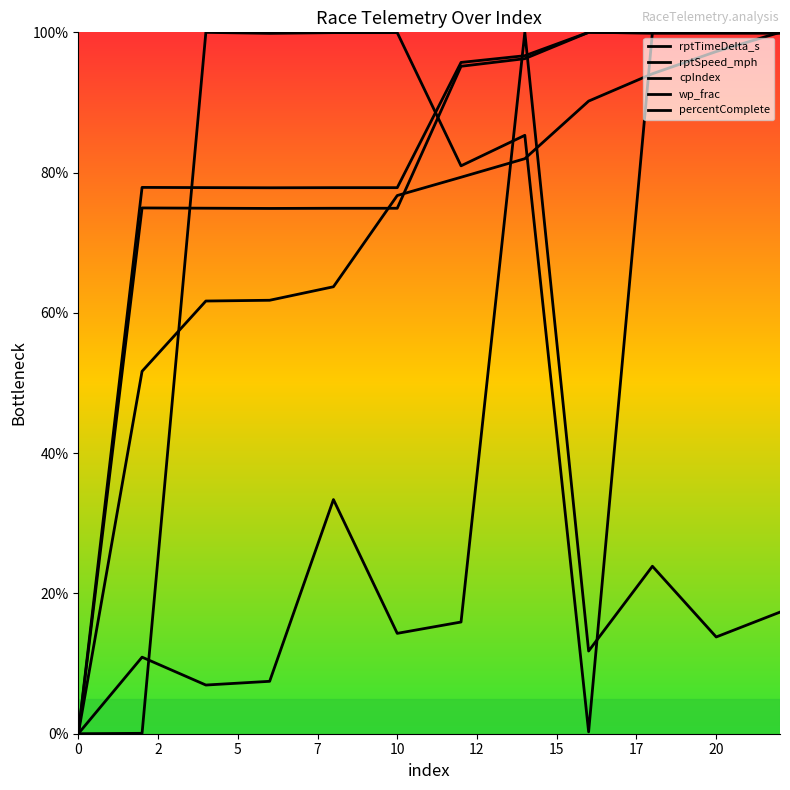

True or false: percentComplete and cpIndex intersect in this chart.

False